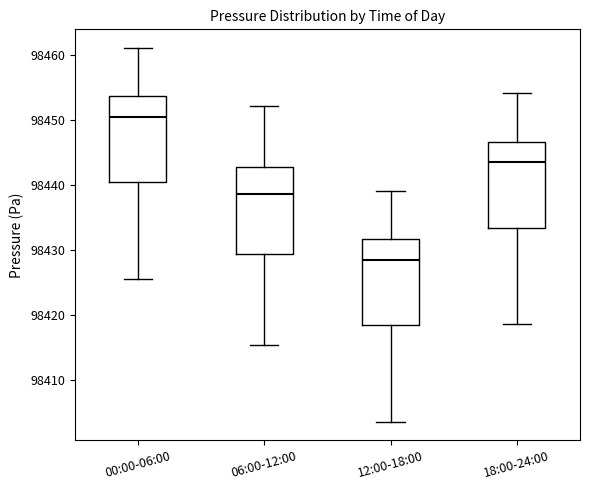

Which box's median line is the lowest?

12:00-18:00